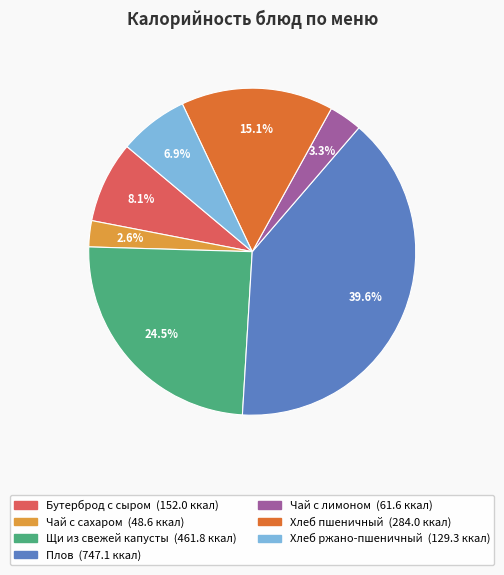

Which slice is the largest?

Плов